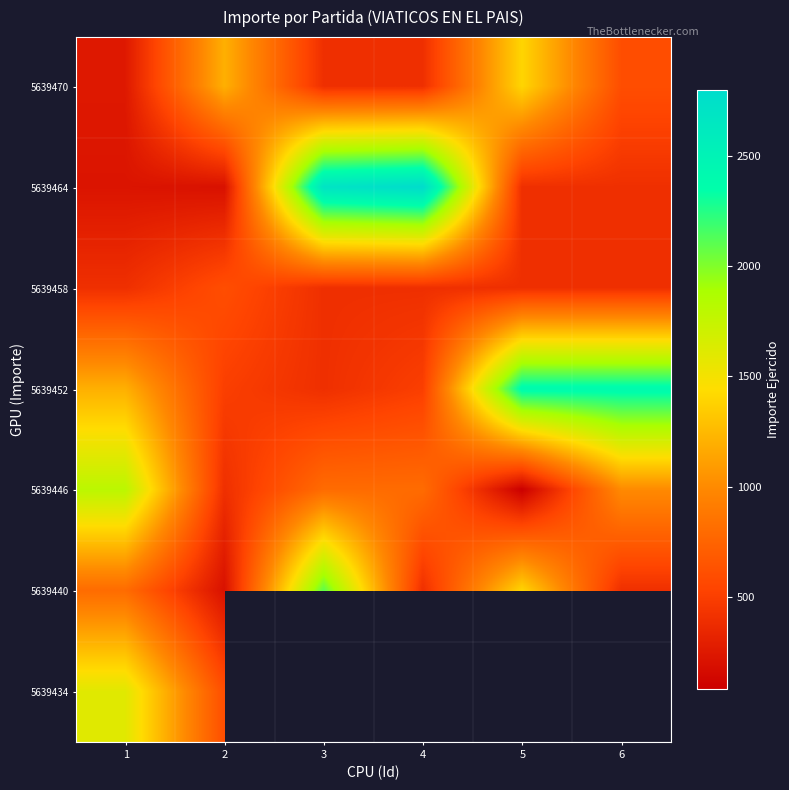

At which label does 5639470 reach its peak?

5